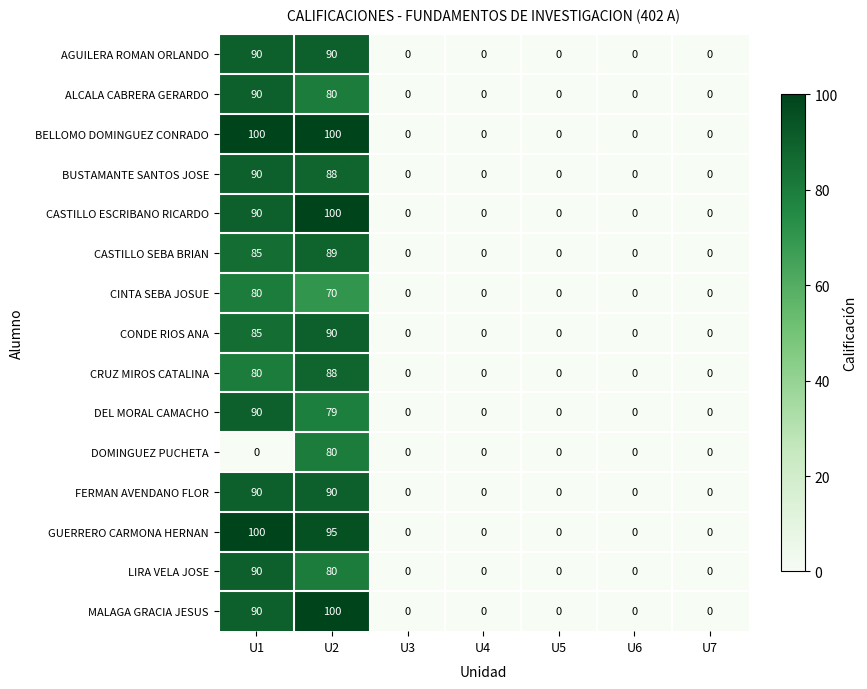

What is the difference between the maximum and second lowest values in the CASTILLO SEBA BRIAN series?

89